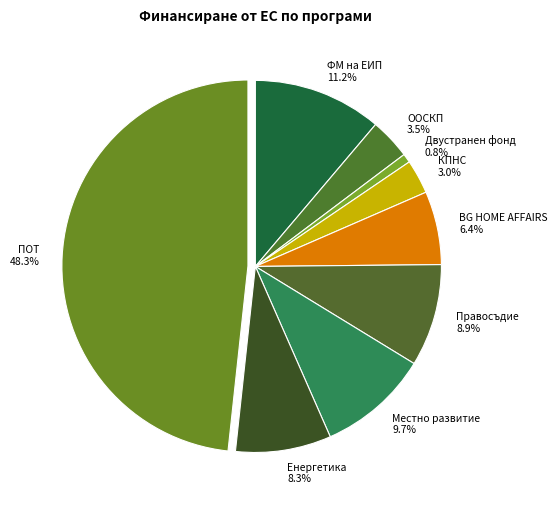

Between BG HOME AFFAIRS and Двустранен фонд, which is larger?

BG HOME AFFAIRS